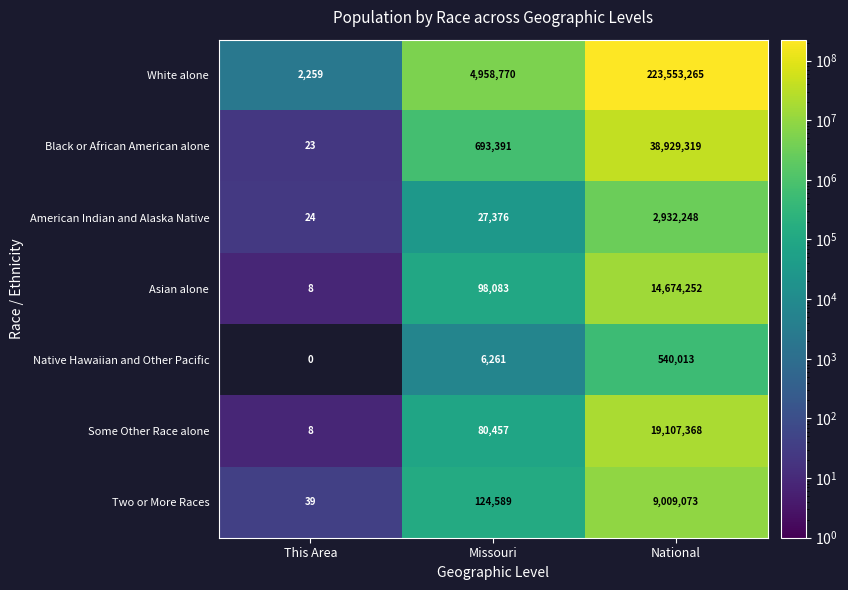

What is the sum of all Two or More Races values?

9133701